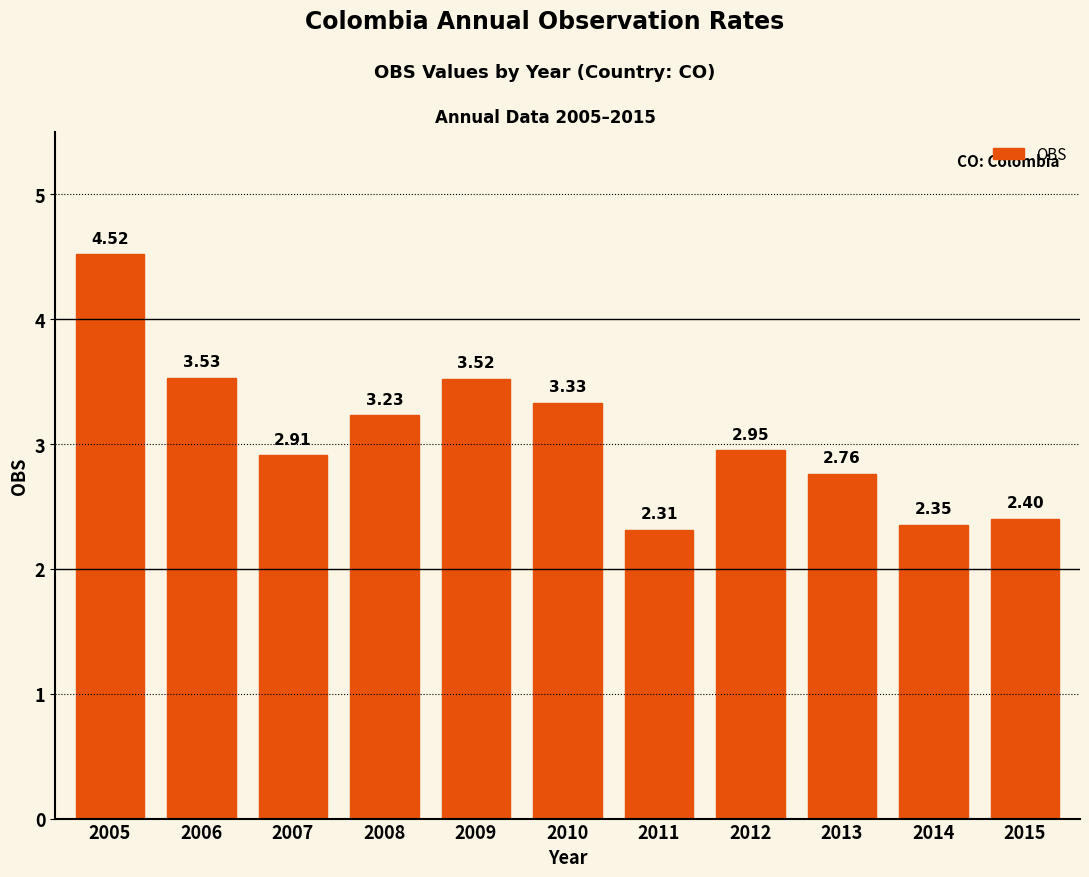

What is the greatest value displayed?

4.5